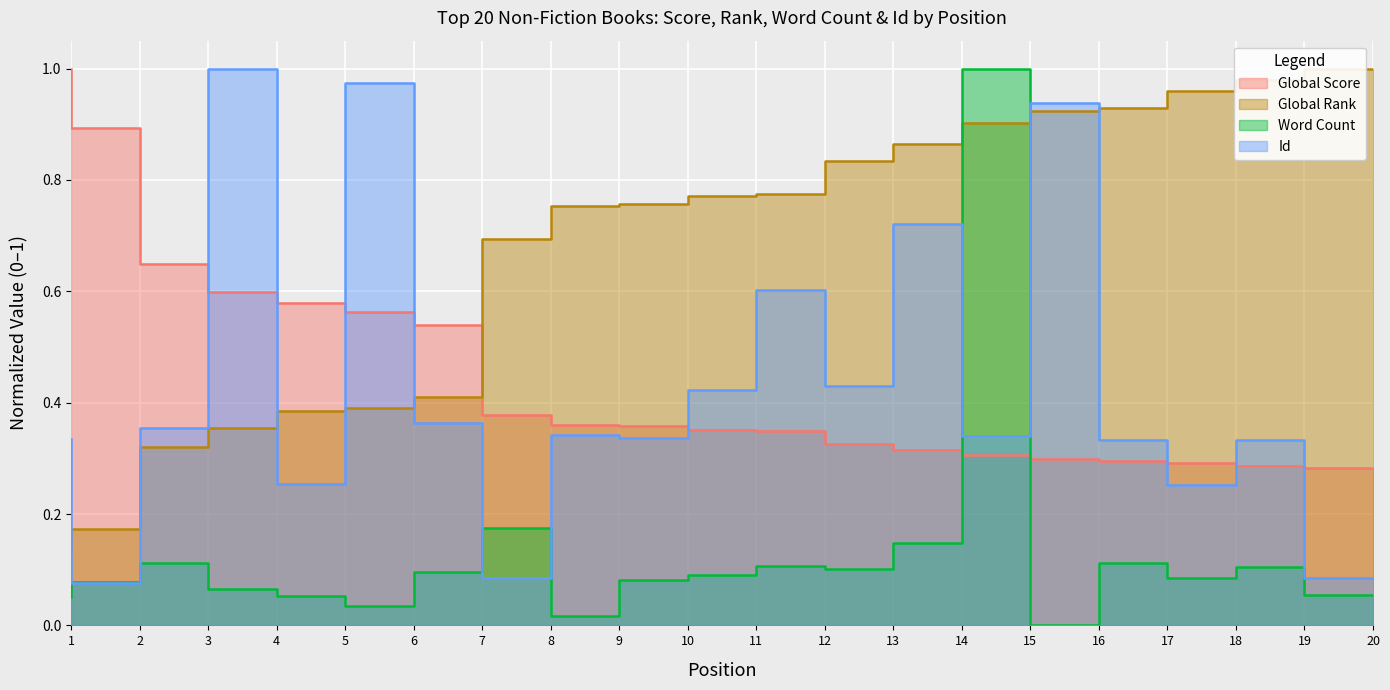

What is the value of the Global Rank point at the 12th from the left?

0.8